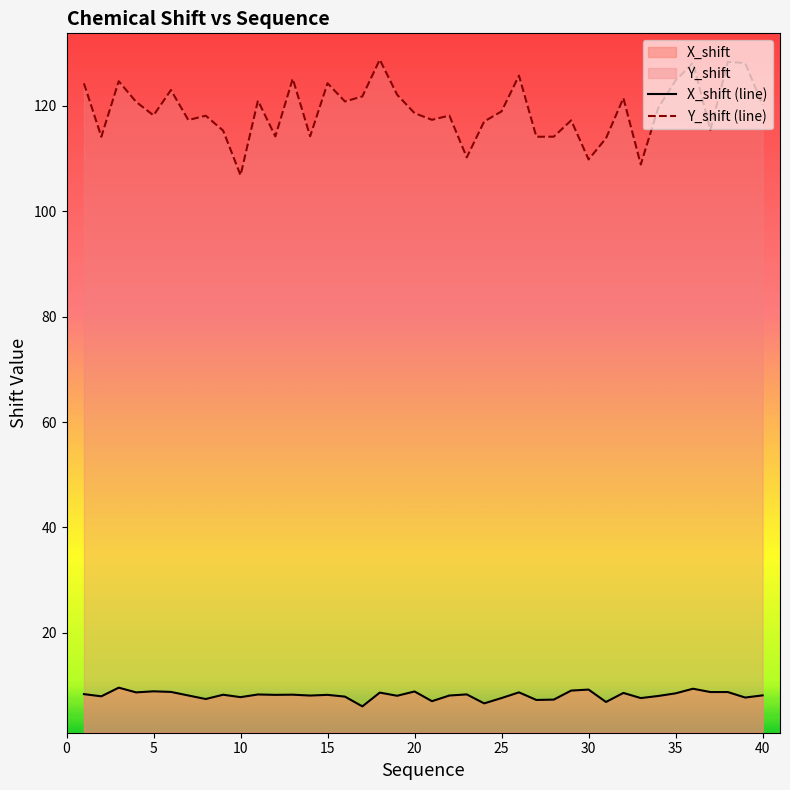

Is the value of X_shift at 16 greater than the value of Y_shift at 34?

No